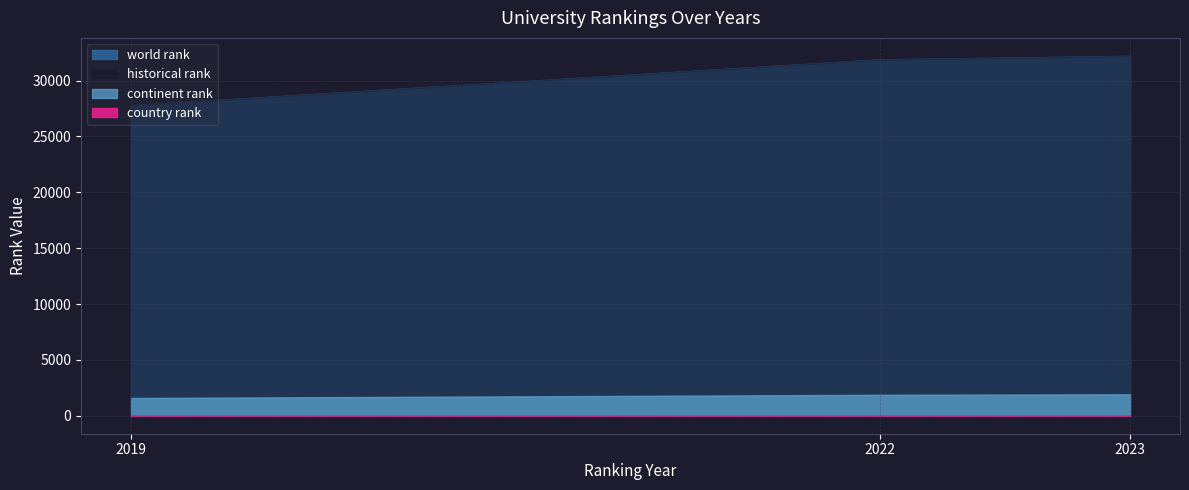

Is it true that country rank equals 49.0 at 2022?

True